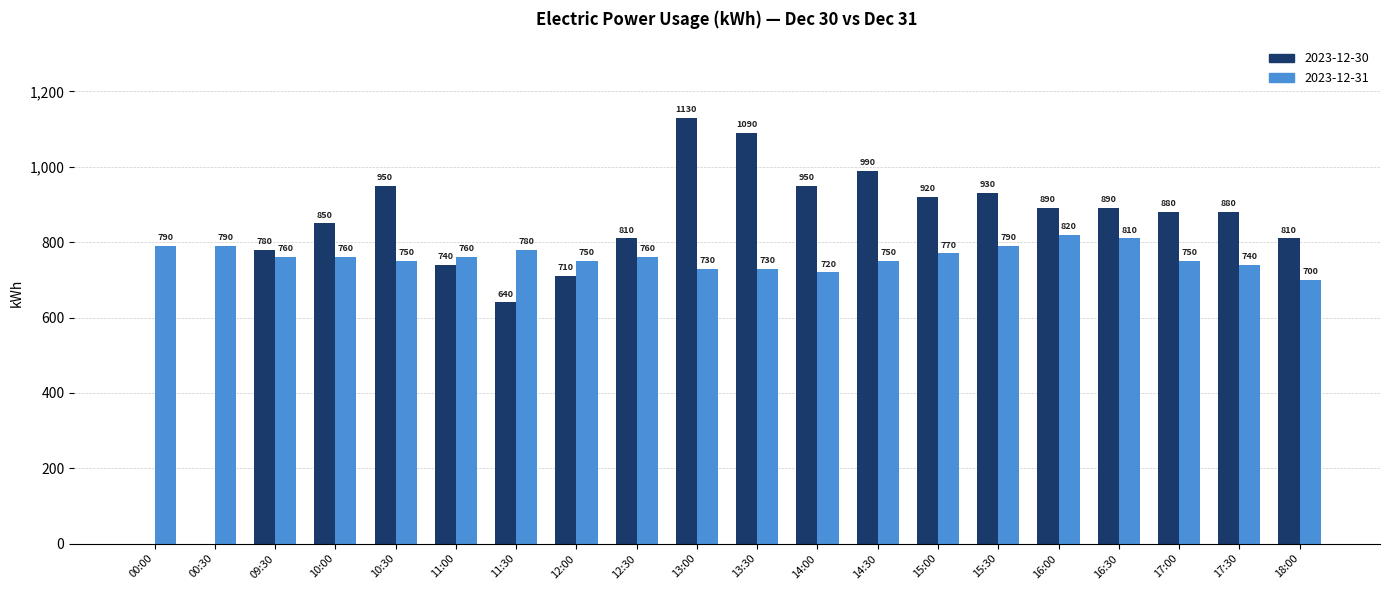

How many groups of bars are there?

20